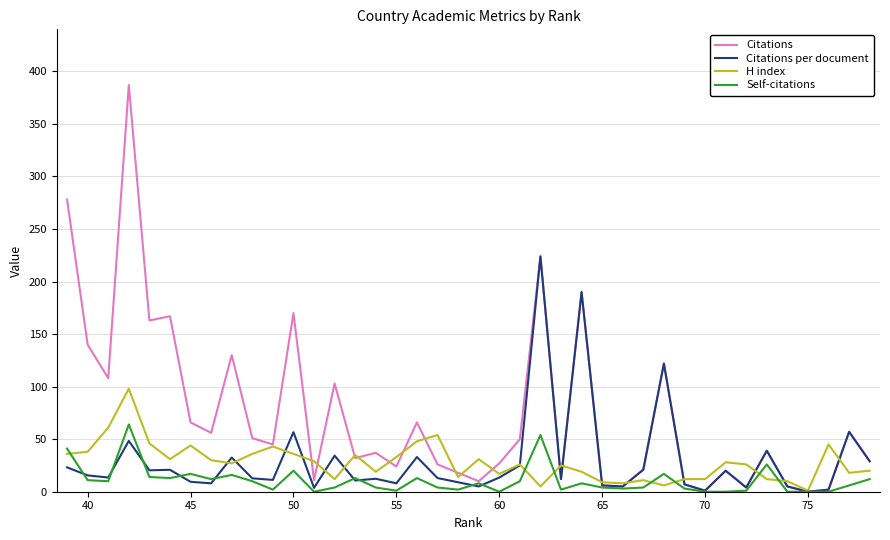

What are all the series names shown in the legend?

Citations, Citations per document, H index, Self-citations